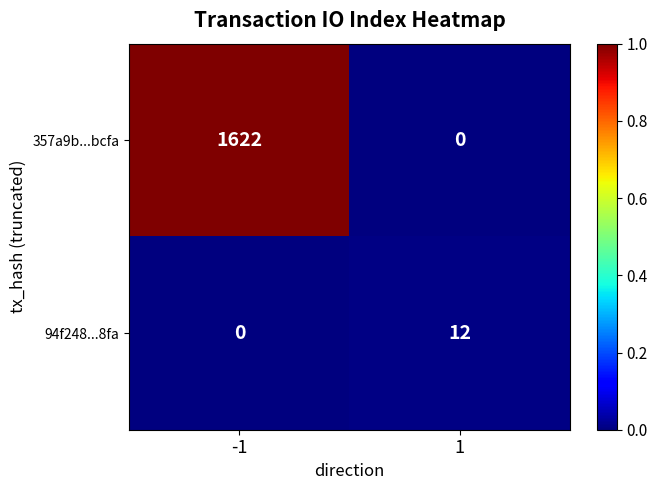

How many values in 94f248...8fa are above zero?

1